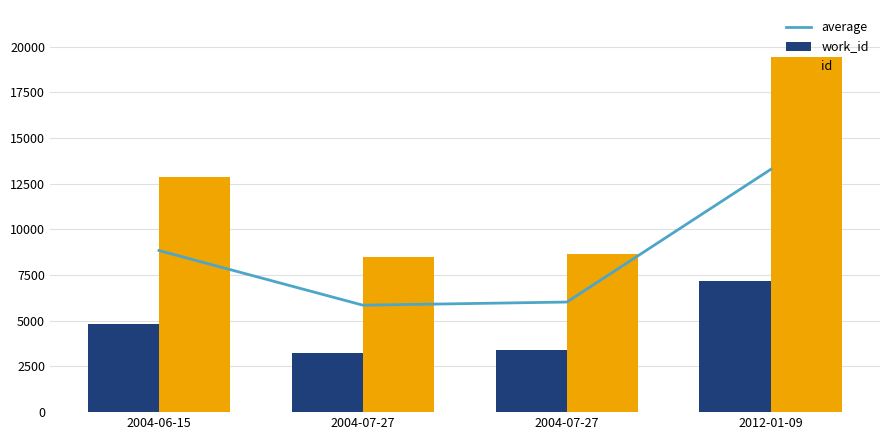

Reading left to right, transcribe all the data shown in this chart.

average: 2004-06-15=8840.5	2004-07-27=5850.5	2004-07-27=6023.0	2012-01-09=13286.0
work_id: 2004-06-15=4813.0	2004-07-27=3227.0	2004-07-27=3383.0	2012-01-09=7155.0
id: 2004-06-15=12868.0	2004-07-27=8474.0	2004-07-27=8663.0	2012-01-09=19417.0